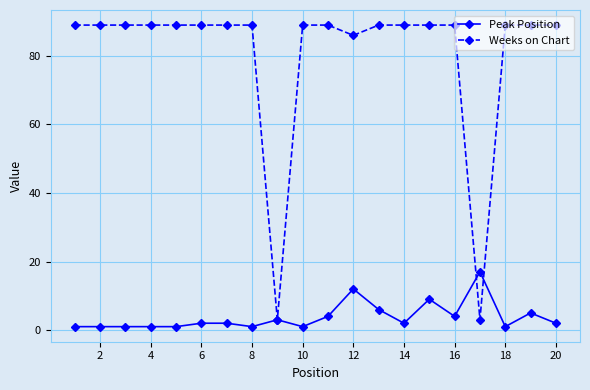

List the series in order of their overall mean, lowest first.

Peak Position, Weeks on Chart